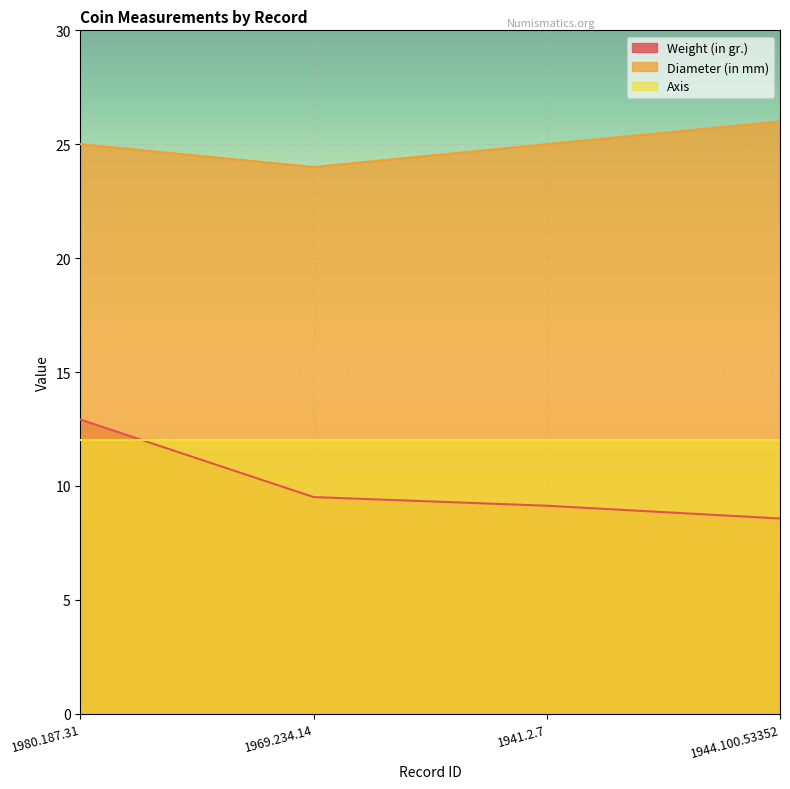

Where does the Diameter (in mm) series first go above 25?

1944.100.53352